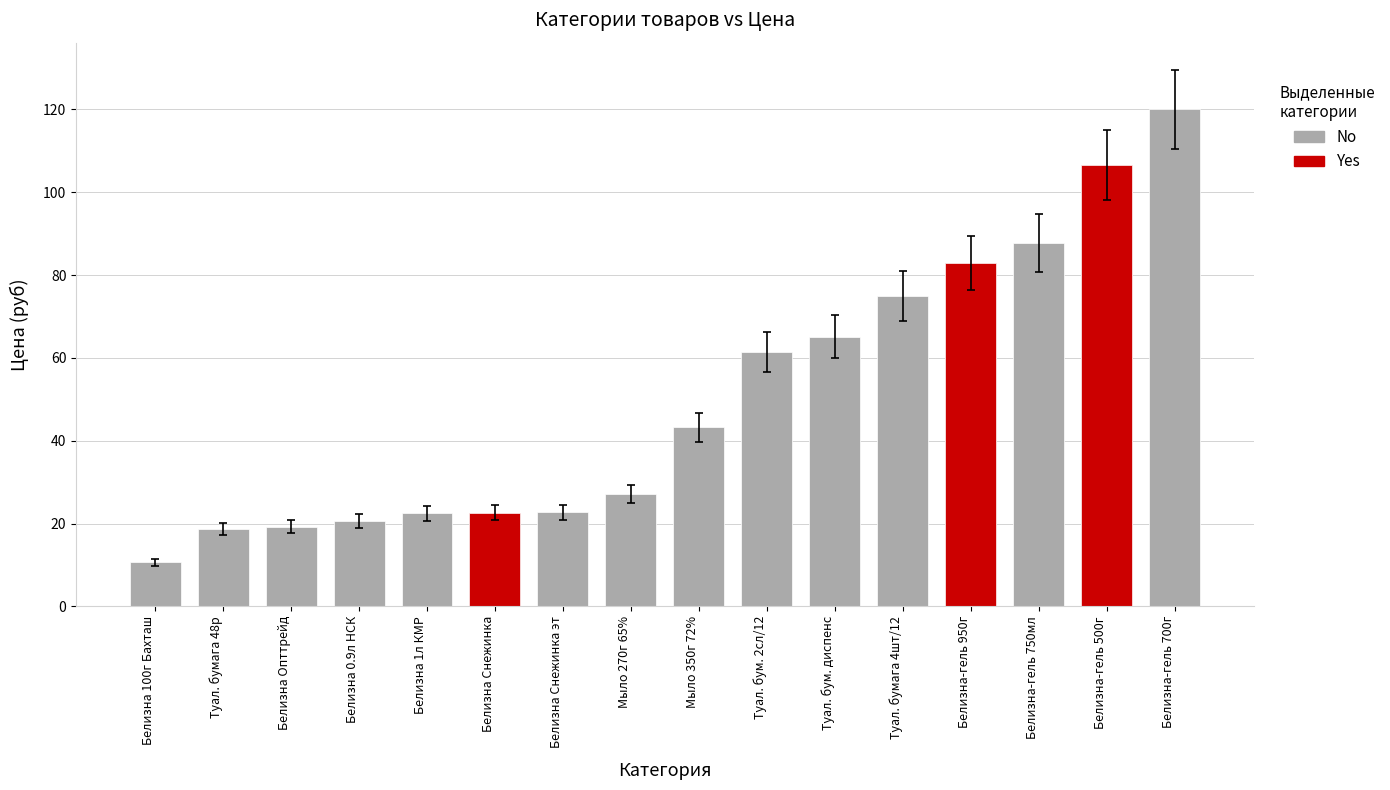

What position from the right is Белизна Снежинка эт?

10